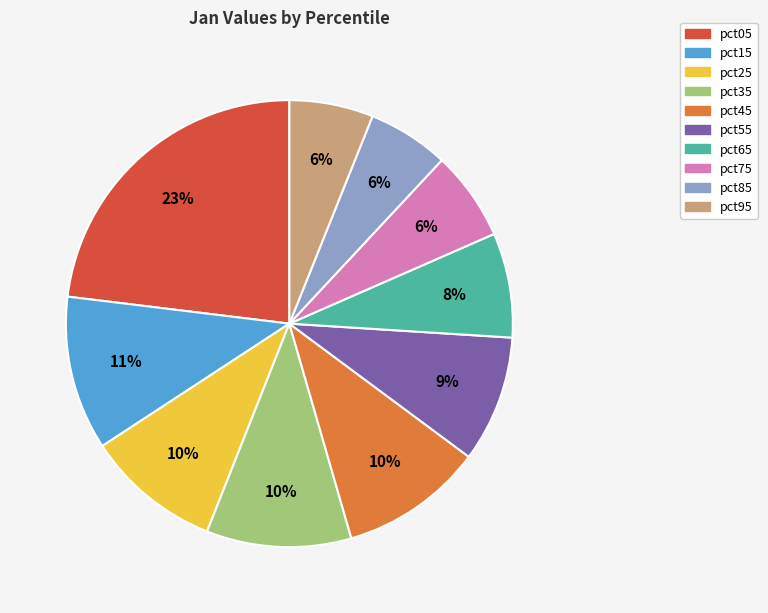

To the nearest percent, what percentage of the pie is pct85?

6%